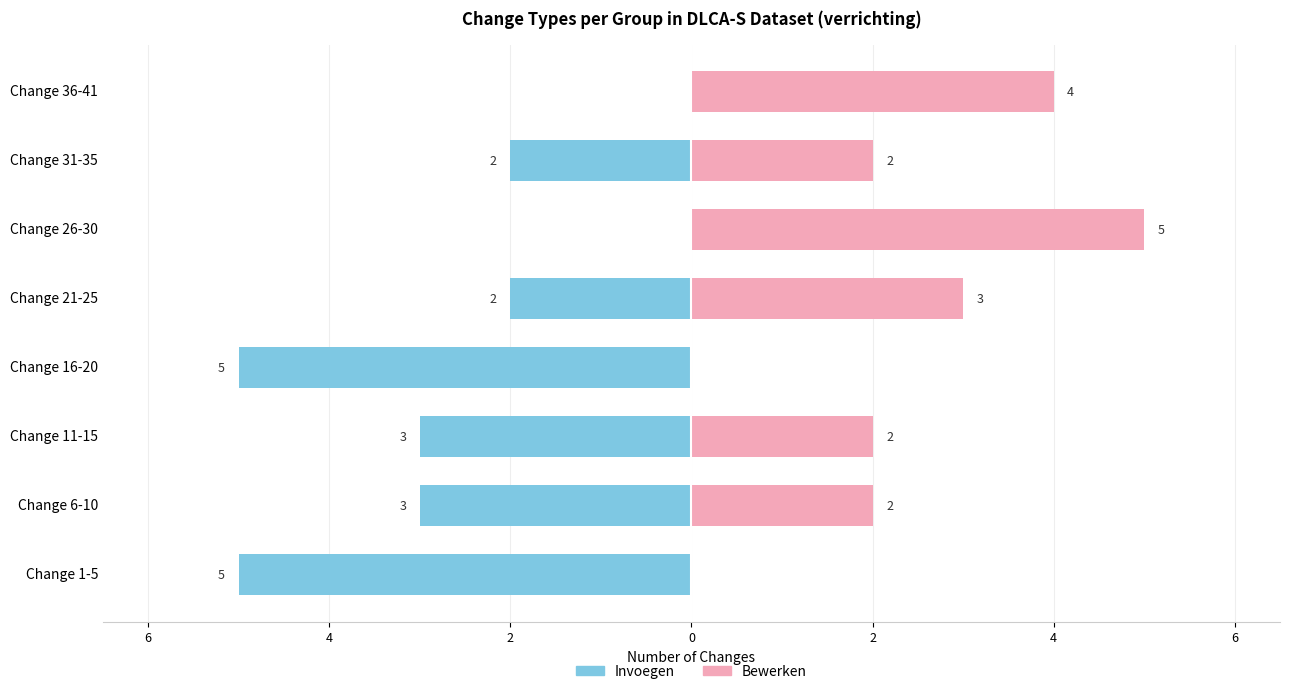

True or false: Invoegen has a value of -3 at Change 31-35.

False